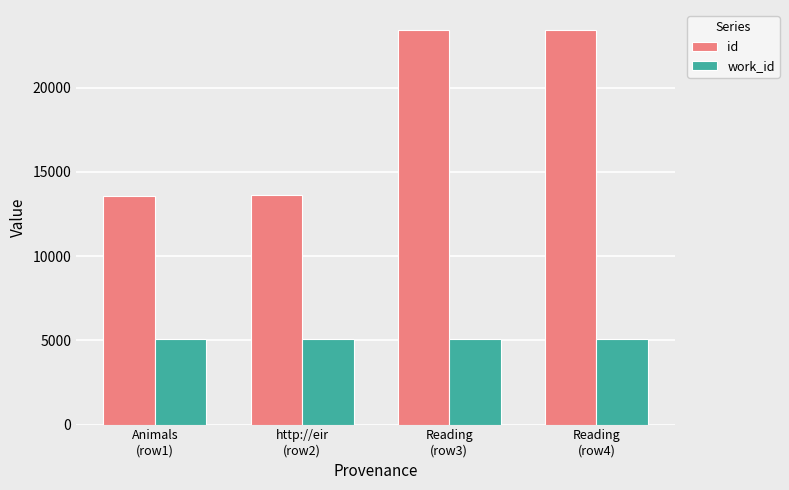

Which series changed the most between Animals
(row1) and Reading
(row3)?

id